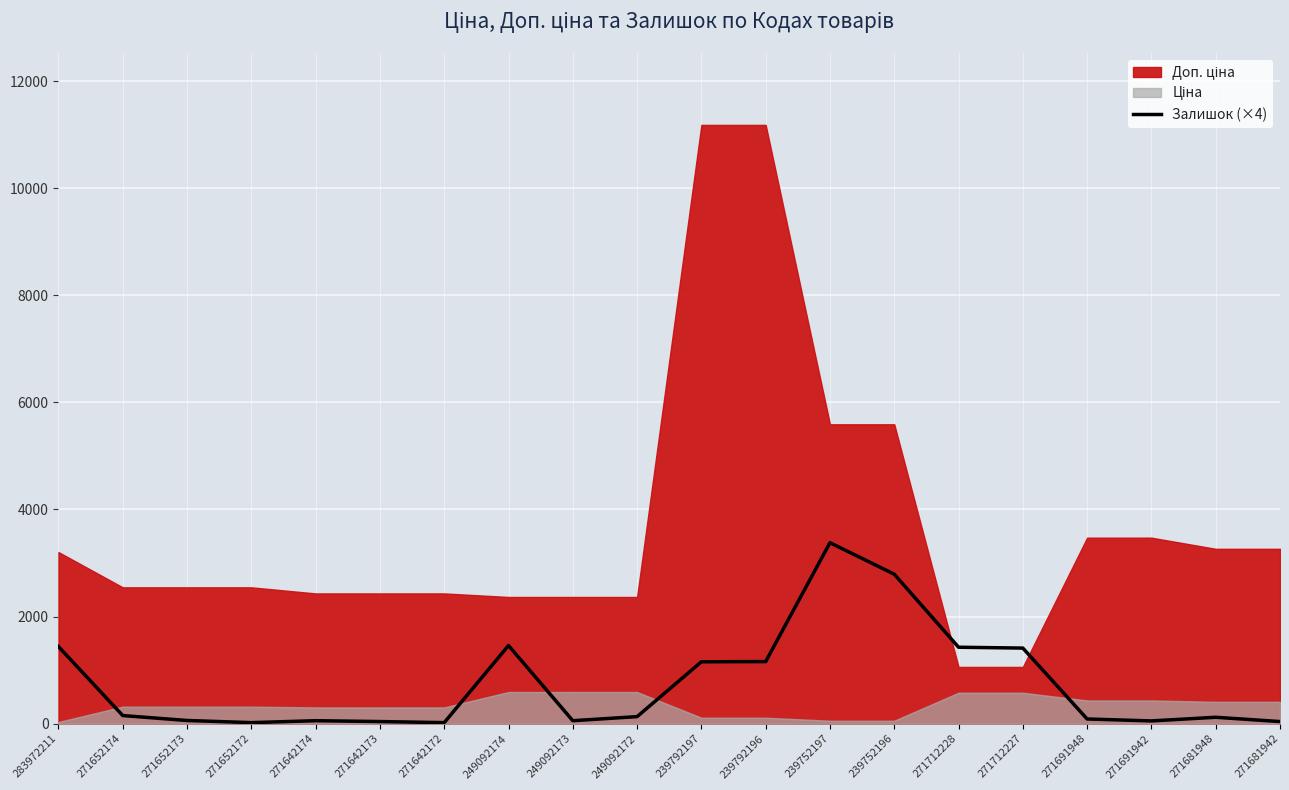

Reading left to right, what are all the values shown in this chart?

1440	152	60	20	56	40	20	1460	56	132	1156	1160	3380	2792	1428	1412	88	52	120	40